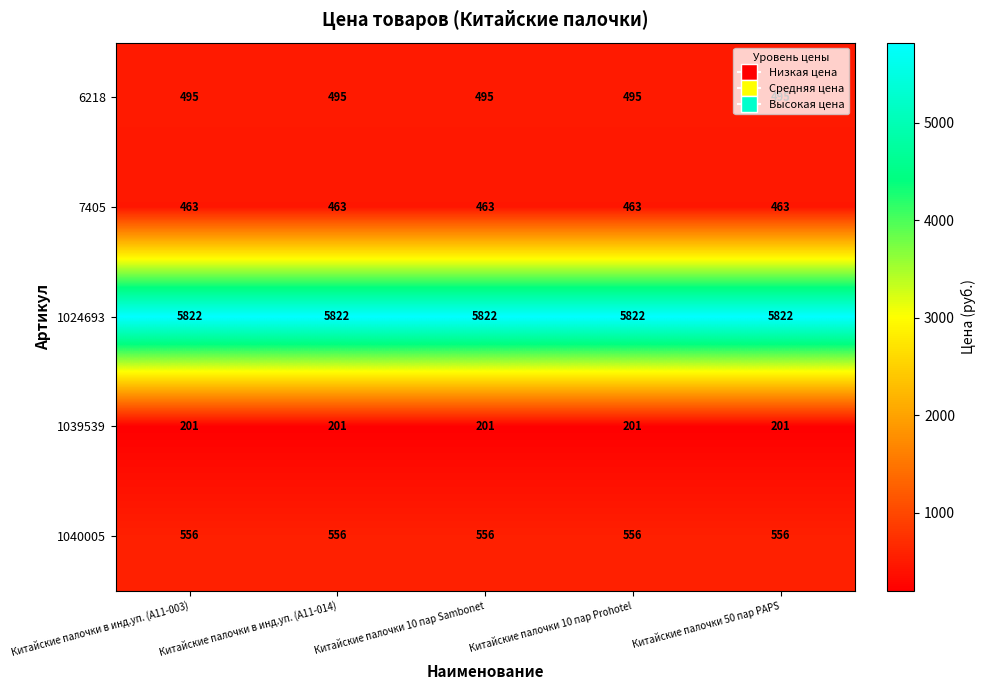

How many distinct data groups are displayed?

5